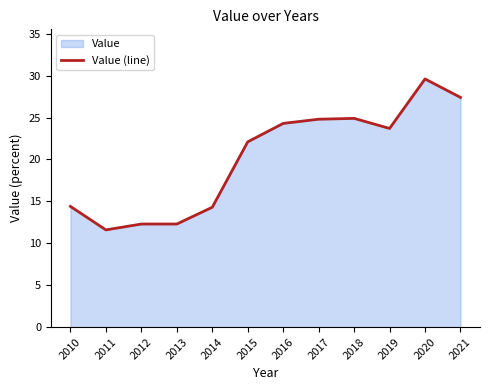

Reading left to right, extract all data points from this chart.

14.4	11.6	12.3	12.3	14.3	22.1	24.3	24.8	24.9	23.7	29.6	27.4